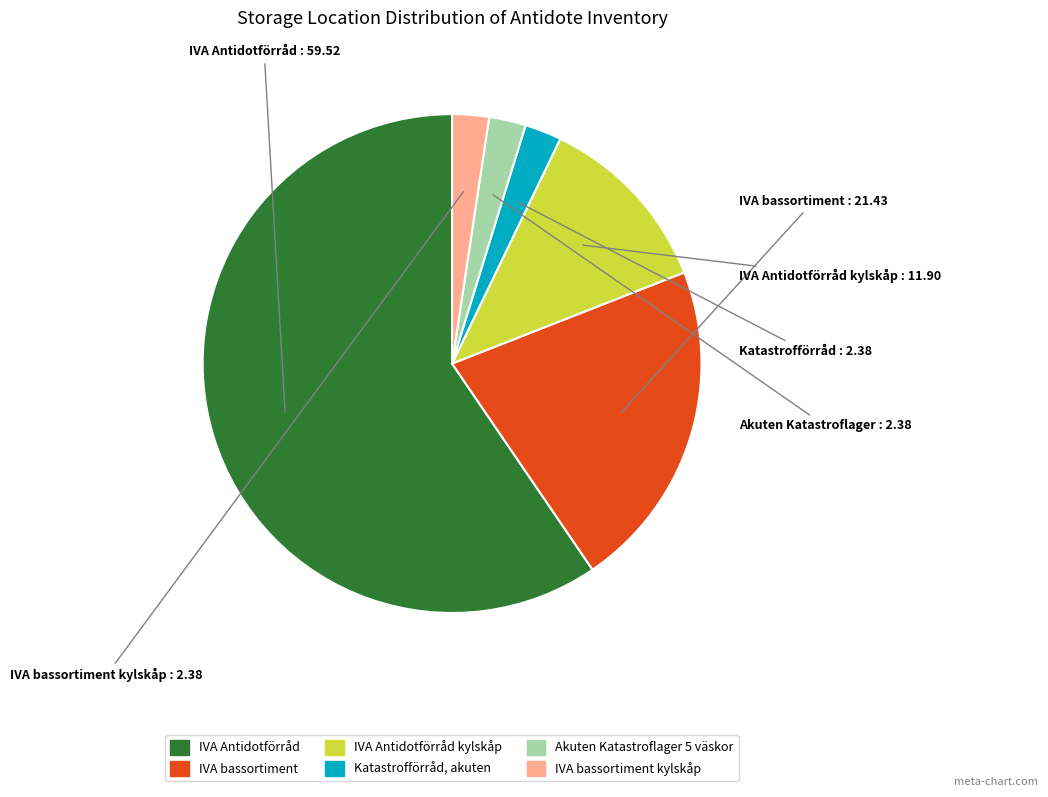

Does any single category account for the majority?

Yes